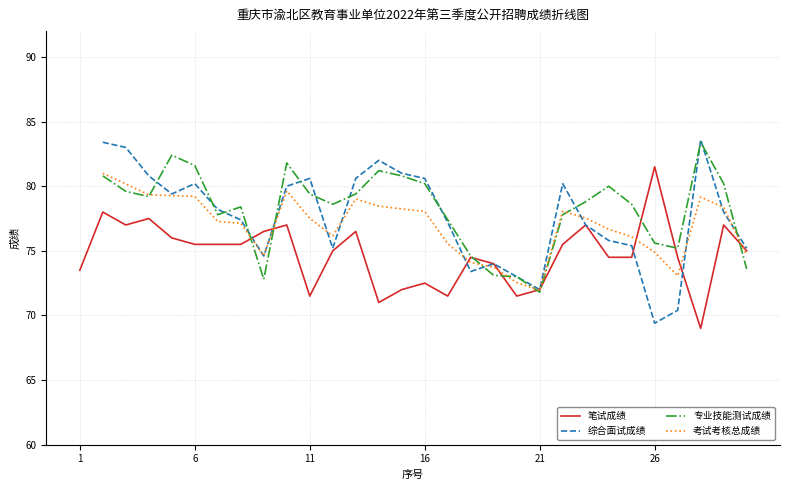

Which category has the highest value in the 笔试成绩 series?

26